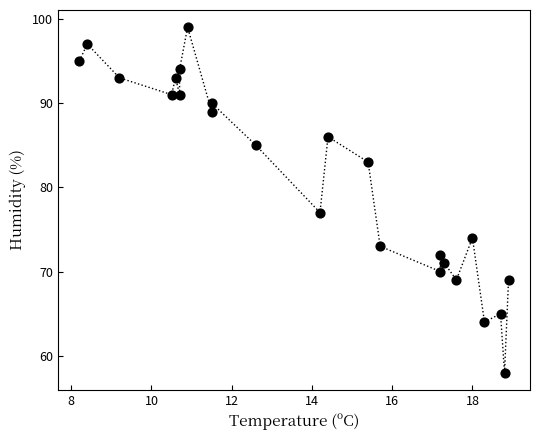

What is the range of Y values (max minus min)?

41